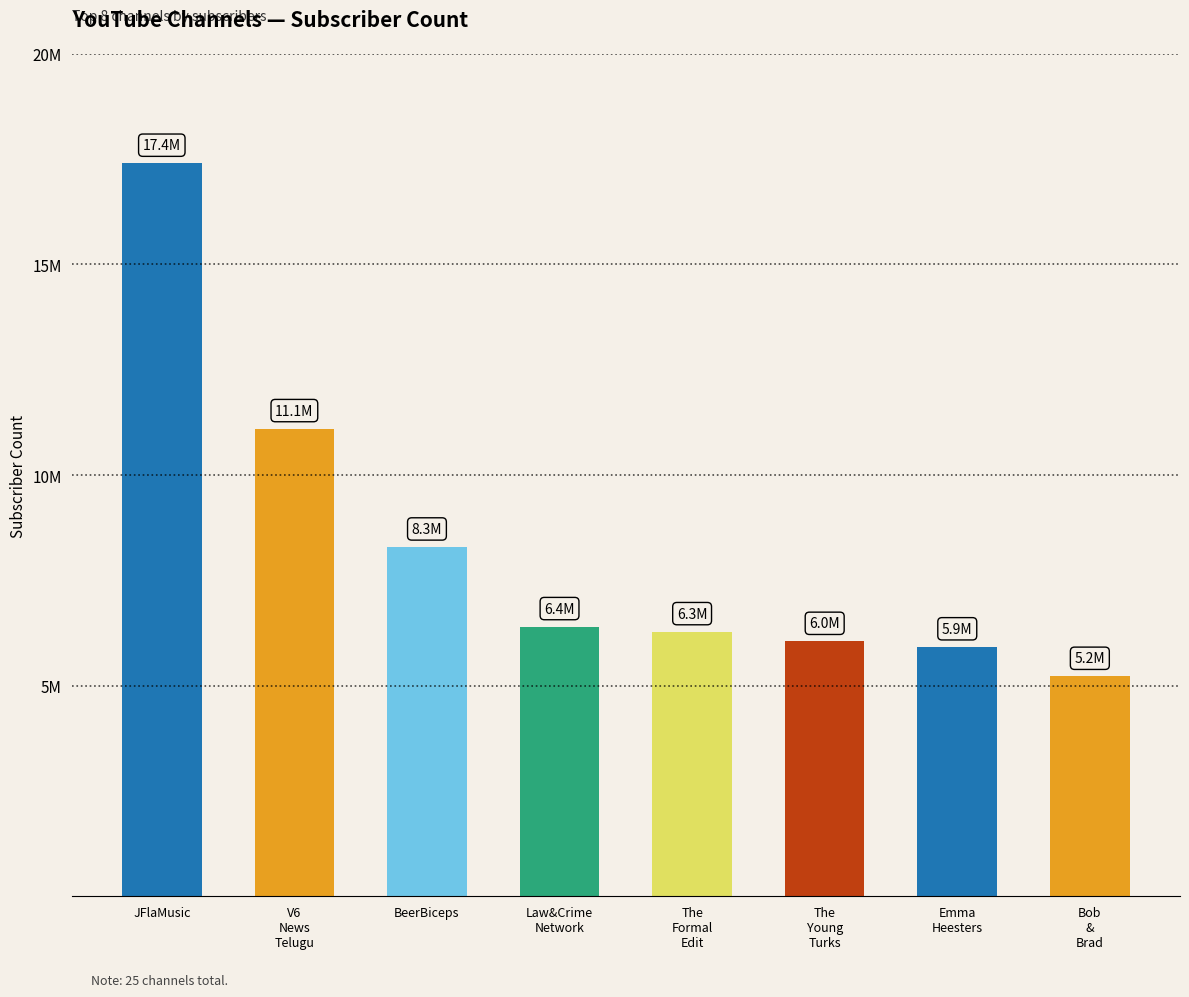

Approximately how many times larger is the value at The Young Turks compared to Emma Heesters?

1.0